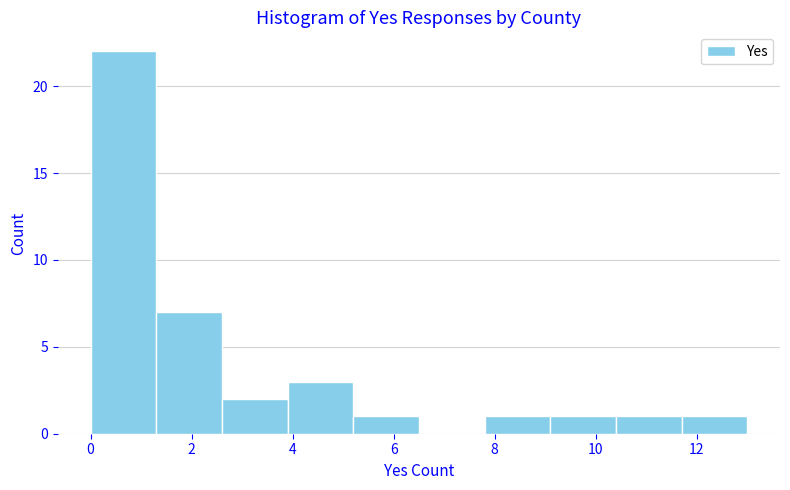

Reading left to right, transcribe this chart: for each bar, give the range it covers on the x-axis and its height. Neither the bar edges nor the heights are printed on the chart, so give them approximately, as read against the axes.

0.0 to 1.3: 22
1.3 to 2.6: 7
2.6 to 3.9: 2
3.9 to 5.2: 3
5.2 to 6.5: 1
6.5 to 7.8: 0
7.8 to 9.1: 1
9.1 to 10.4: 1
10.4 to 11.7: 1
11.7 to 13.0: 1